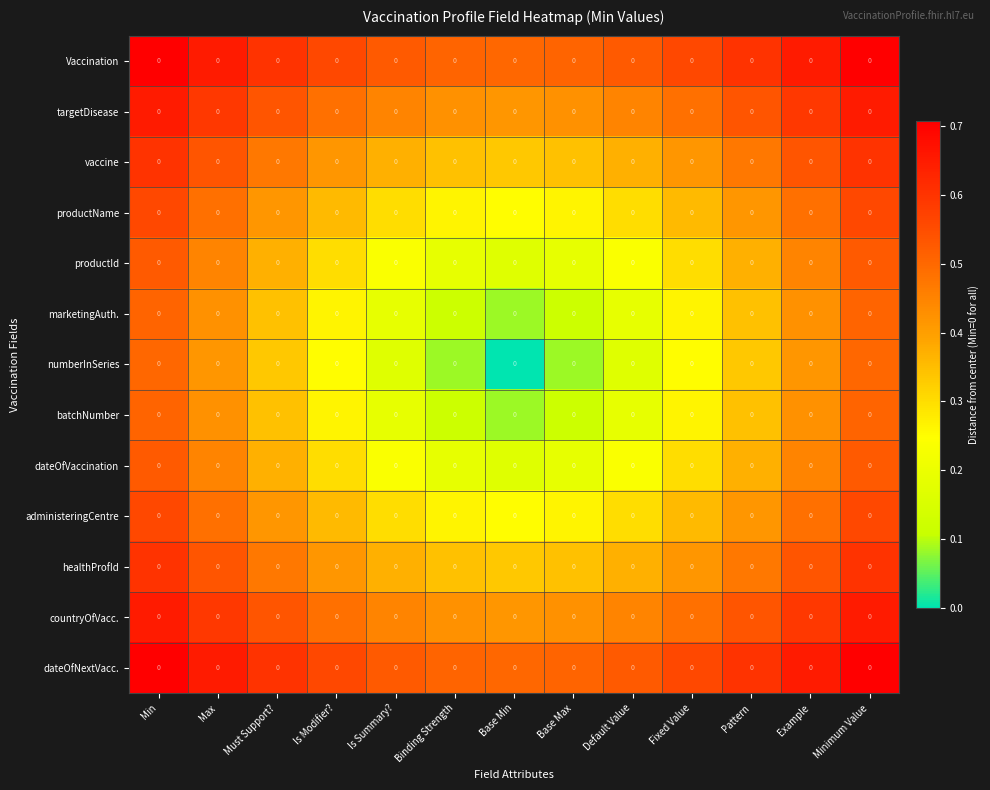

What is the difference between the highest and lowest values at Pattern?

0.3